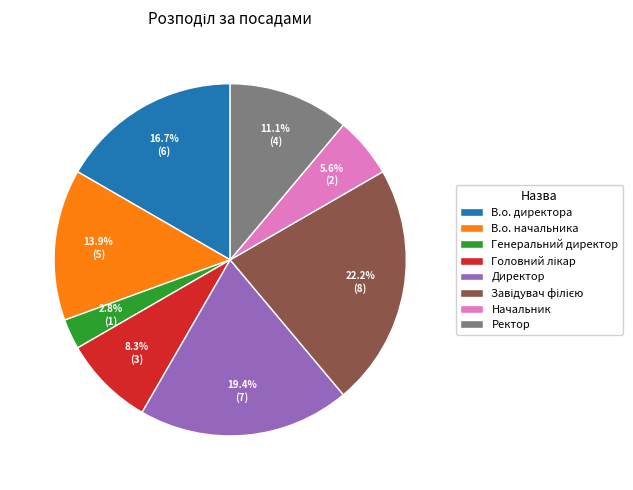

Which slice is the smallest?

Генеральний директор